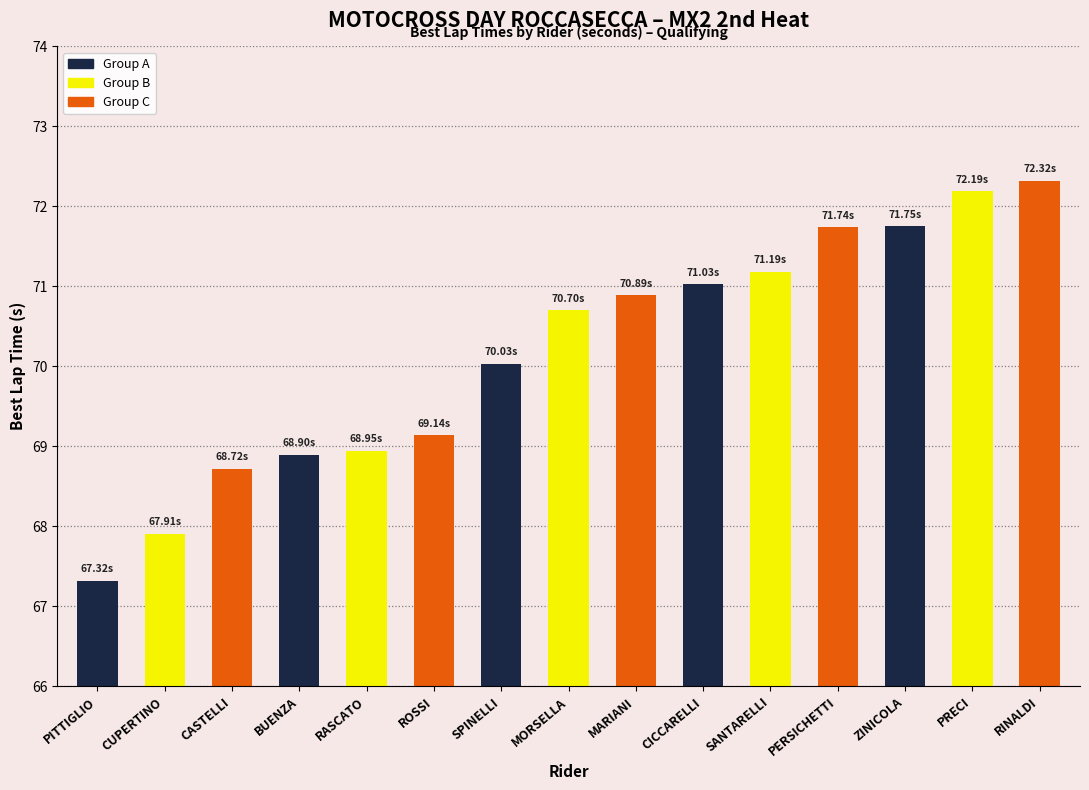

What is the difference between the second highest and second lowest values?

4.3